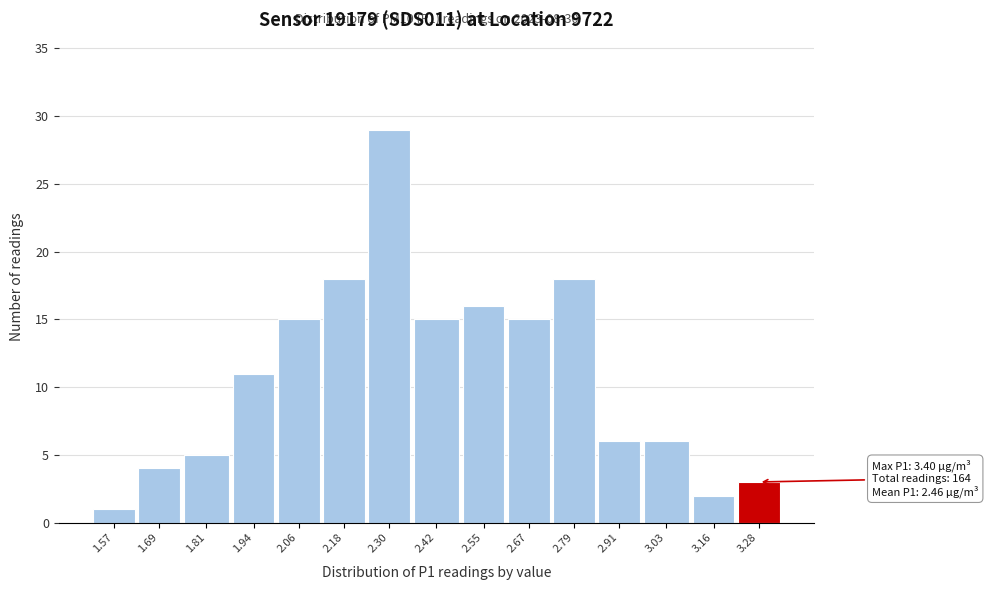

Reading left to right, list all the values displayed in this chart.

1	4	5	11	15	18	29	15	16	15	18	6	6	2	3